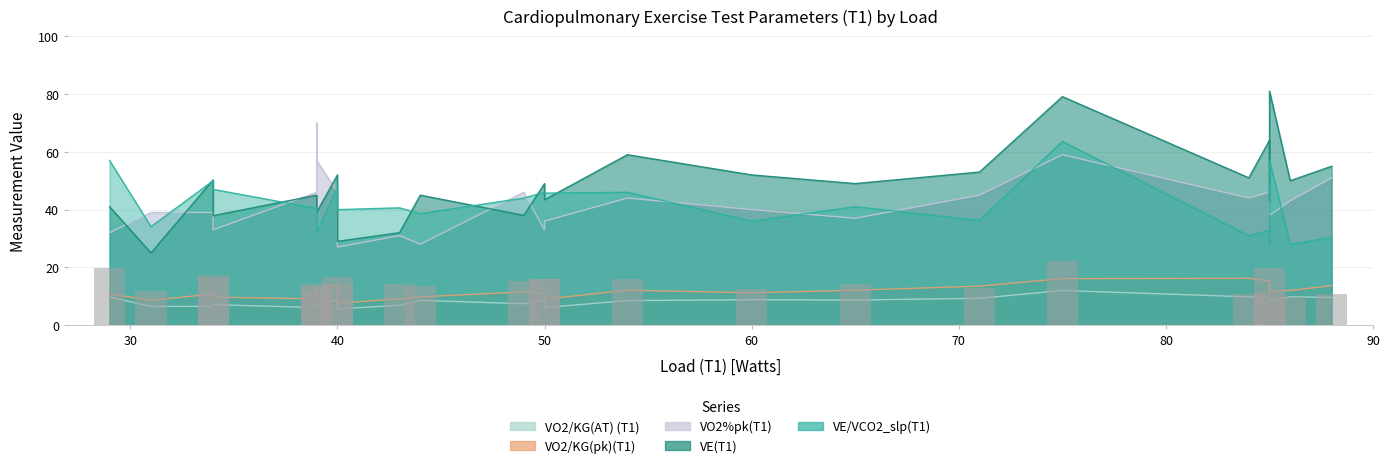

What is the minimum value shown in the chart?

5.6